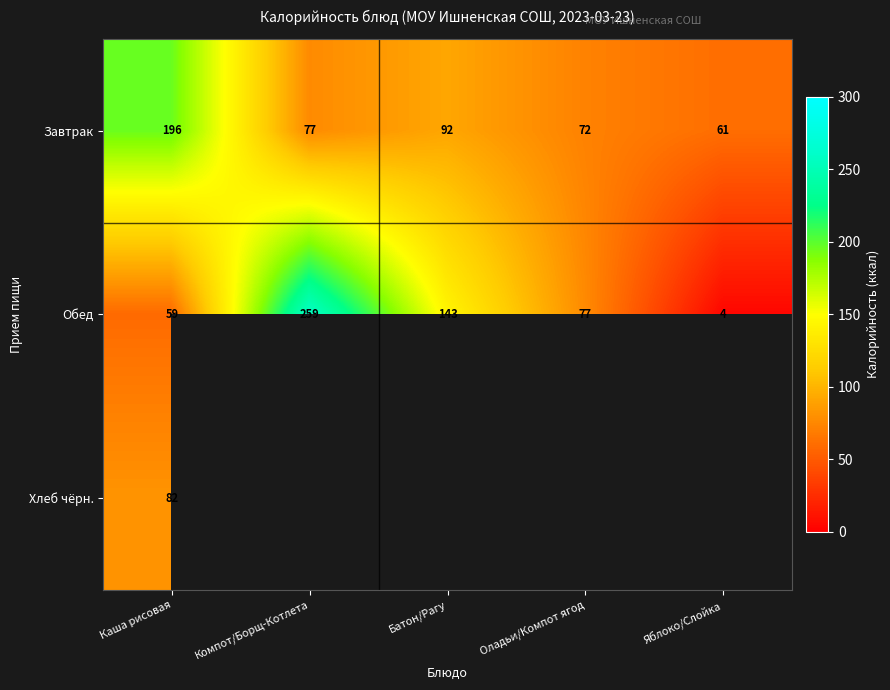

What is the sum of all Обед values?

542